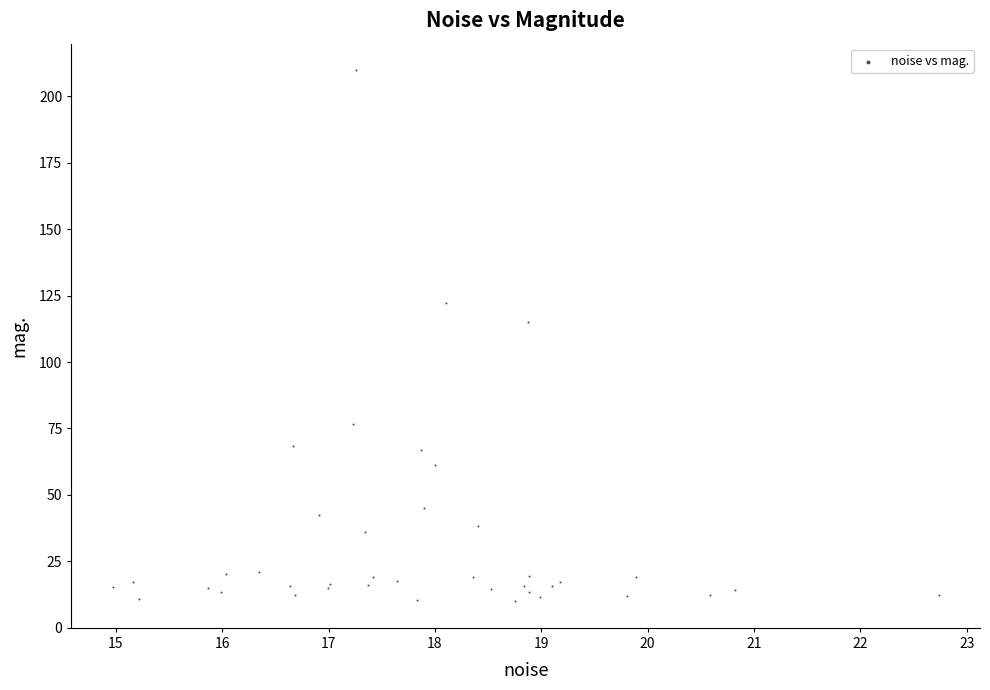

What Y value in the scatter plot is closest to 109?

115.2